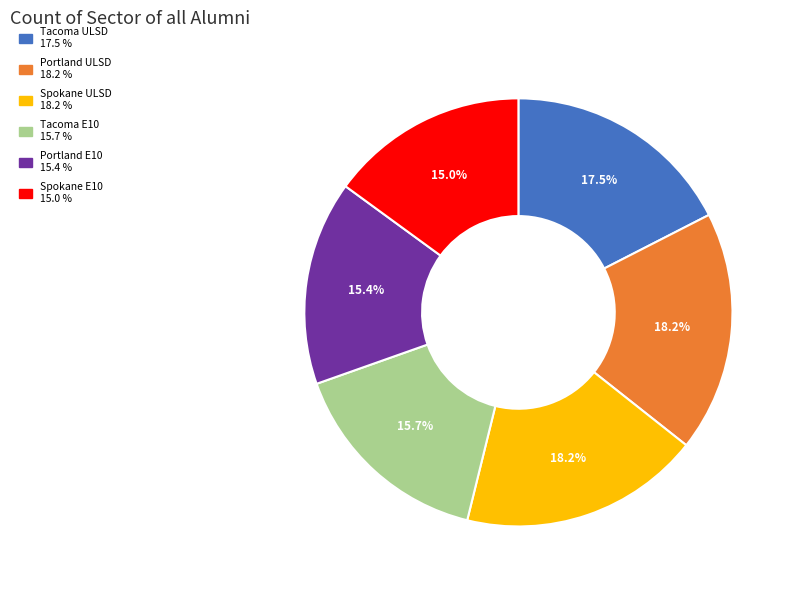

Does any single category account for the majority?

No